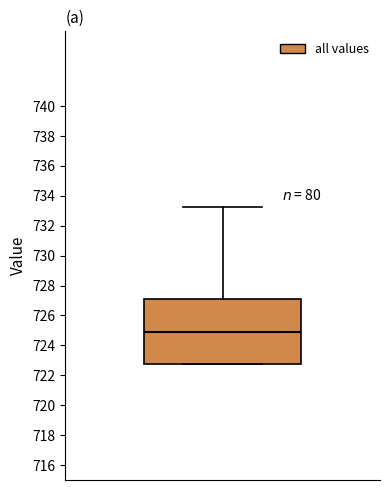

Read this box plot against the y-axis: the position of the median line, the range covered by the box, and the ends of both whiskers. The values are not printed on the chart, so give them approximately, as read against the axis.

median 725.0, box 722.8 to 727.2, whiskers 722.8 to 733.2